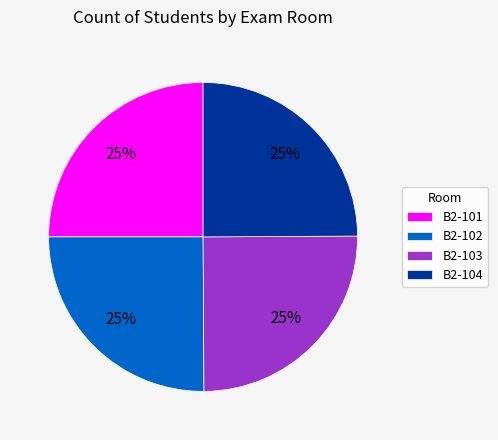

To the nearest percent, what is the average slice percentage?

25%